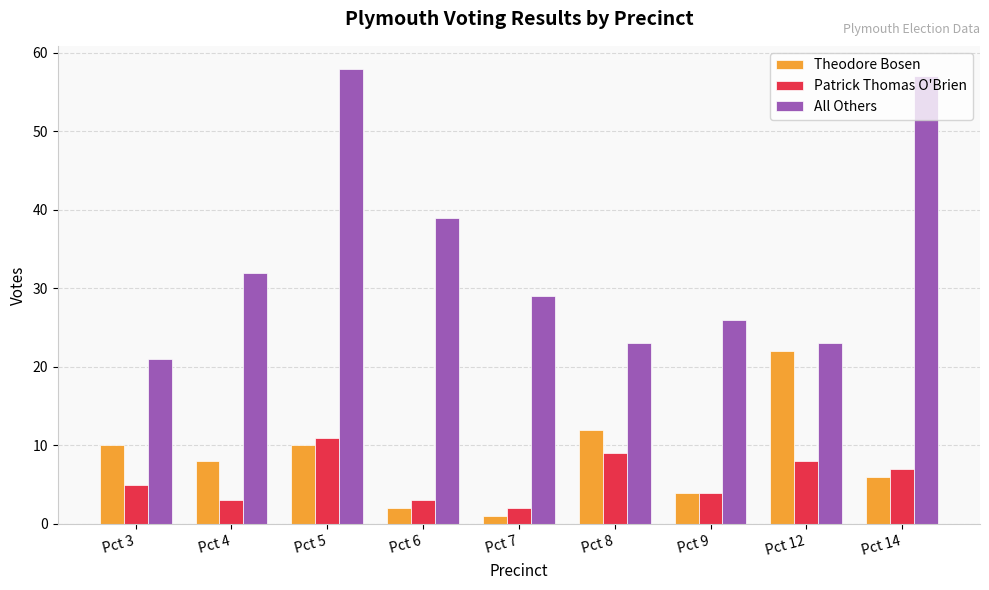

Reading left to right, extract all data points from this chart.

Theodore Bosen: Pct 3=10	Pct 4=8	Pct 5=10	Pct 6=2	Pct 7=1	Pct 8=12	Pct 9=4	Pct 12=22	Pct 14=6
Patrick Thomas O'Brien: Pct 3=5	Pct 4=3	Pct 5=11	Pct 6=3	Pct 7=2	Pct 8=9	Pct 9=4	Pct 12=8	Pct 14=7
All Others: Pct 3=21	Pct 4=32	Pct 5=58	Pct 6=39	Pct 7=29	Pct 8=23	Pct 9=26	Pct 12=23	Pct 14=57